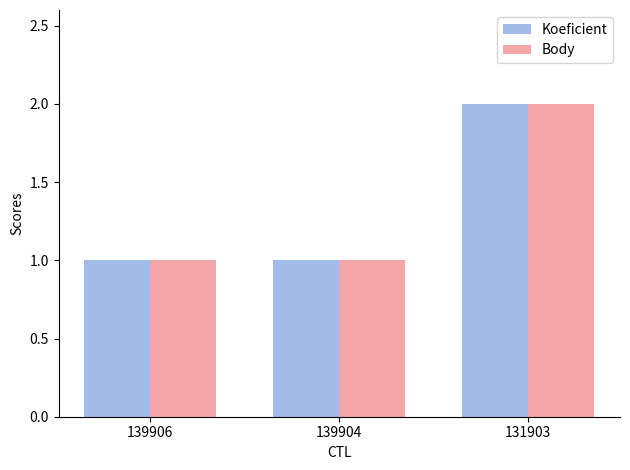

The Body series shows 1 at 139906. True or false?

True